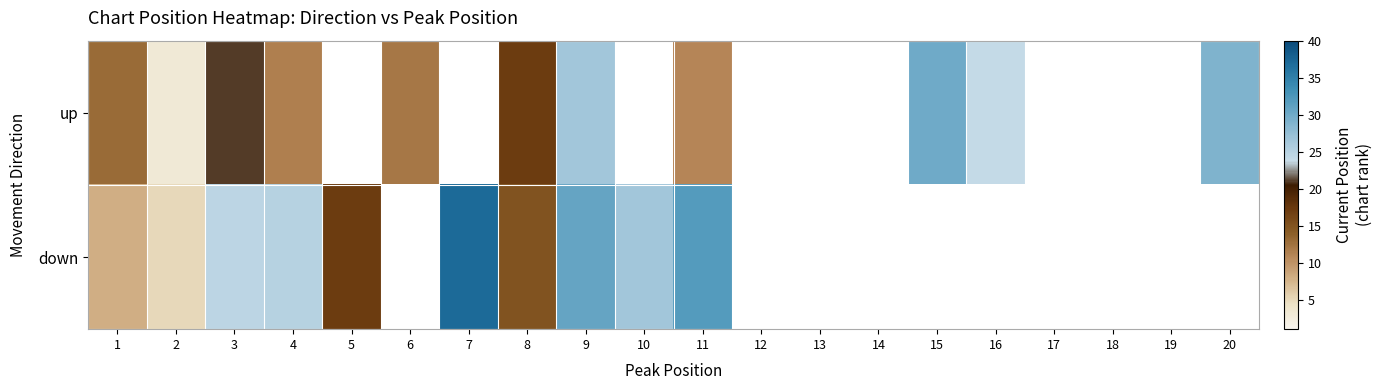

Which label corresponds to the smallest value in the chart?

2